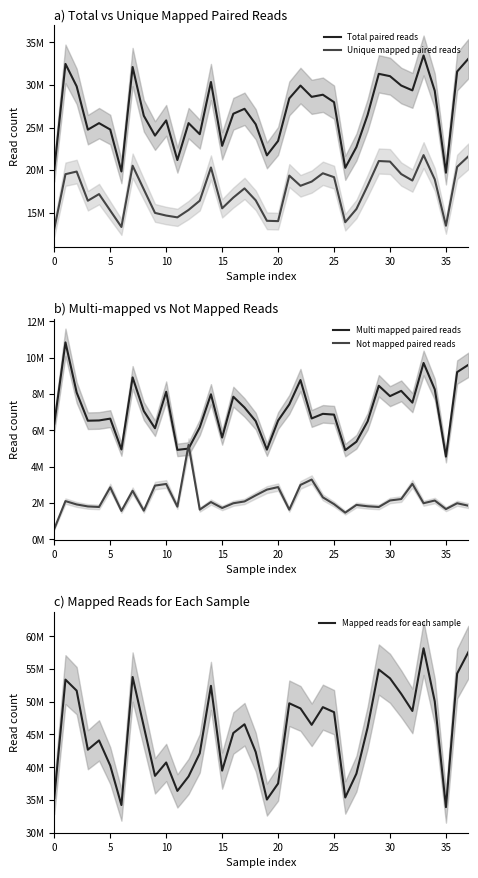

True or false: Not mapped paired reads and Total paired reads cross at least once.

False